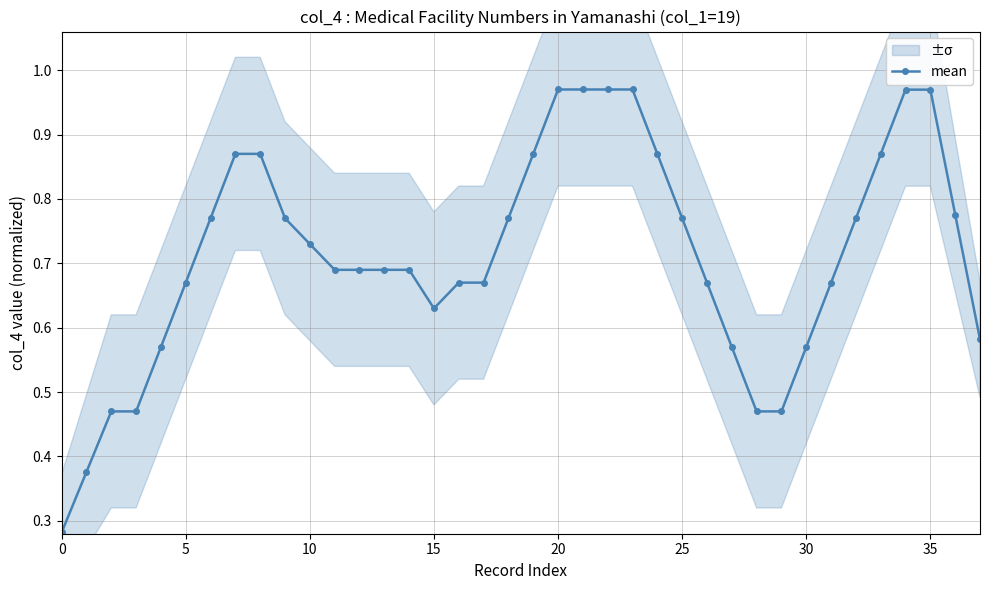

Does the chart display data point markers on the line(s)?

Yes